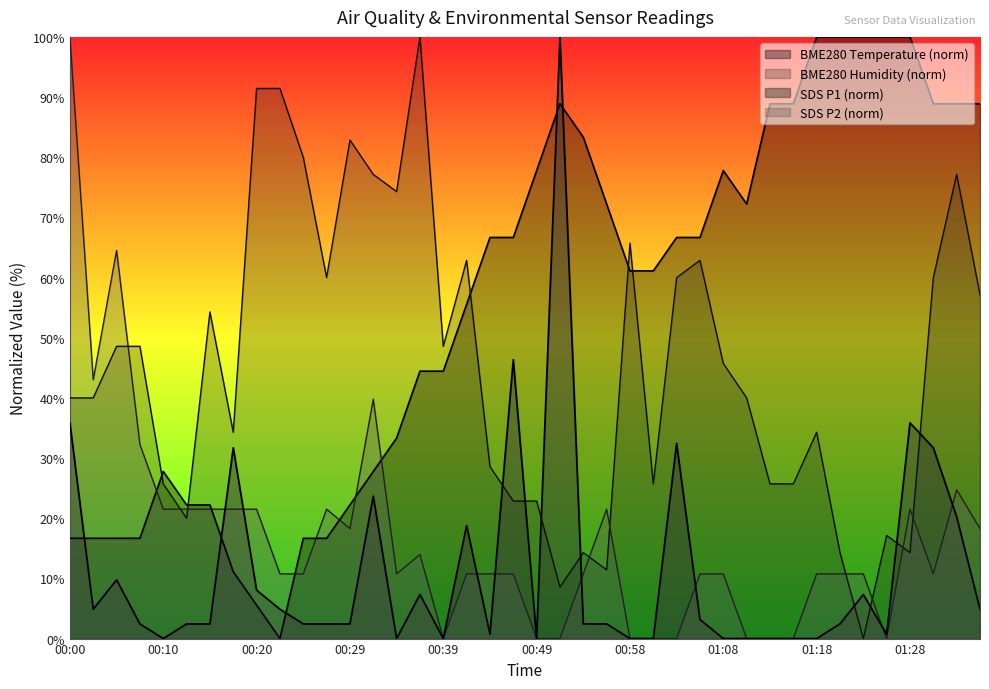

Reading left to right, list all the values displayed in this chart.

BME280_temperature: 16.7	16.7	16.7	16.7	27.8	22.2	22.2	11.1	5.6	0.0	16.7	16.7	22.2	27.8	33.3	44.4	44.4	55.6	66.7	66.7	77.8	88.9	83.3	72.2	61.1	61.1	66.7	66.7	77.8	72.2	88.9	88.9	100.0	100.0	100.0	100.0	100.0	88.9	88.9	88.9
BME280_humidity: 40.0	40.0	48.6	48.6	25.7	20.0	54.3	34.3	91.4	91.4	80.0	60.0	82.9	77.1	74.3	100.0	48.6	62.9	28.6	22.9	22.9	8.6	14.3	11.4	65.7	25.7	60.0	62.9	45.7	40.0	25.7	25.7	34.3	14.3	0.0	17.1	14.3	60.0	77.1	57.1
SDS_P1: 35.9	4.9	9.8	2.4	0.0	2.4	2.4	31.7	8.0	4.9	2.4	2.4	2.4	23.7	0.0	7.3	0.0	18.8	0.7	46.3	0.0	100.0	2.4	2.4	0.0	0.0	32.4	3.2	0.0	0.0	0.0	0.0	0.0	2.4	7.3	0.7	35.9	31.7	20.2	4.9
SDS_P2: 100.0	43.0	64.5	32.3	21.5	21.5	21.5	21.5	21.5	10.8	10.8	21.5	18.3	39.8	10.8	14.0	0.0	10.8	10.8	10.8	0.0	0.0	10.8	21.5	0.0	0.0	0.0	10.8	10.8	0.0	0.0	0.0	10.8	10.8	10.8	0.0	21.5	10.8	24.7	18.3